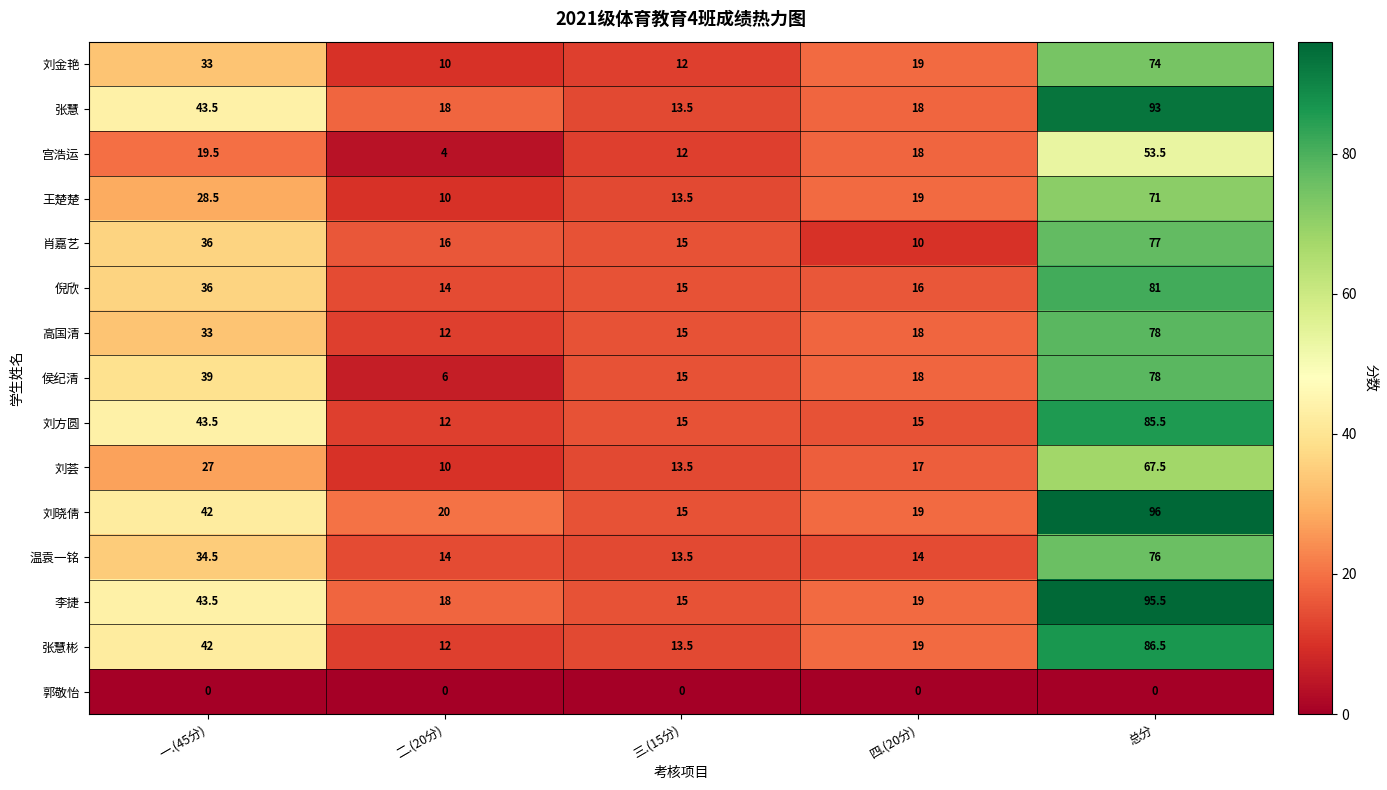

How many data points does each series have?

5